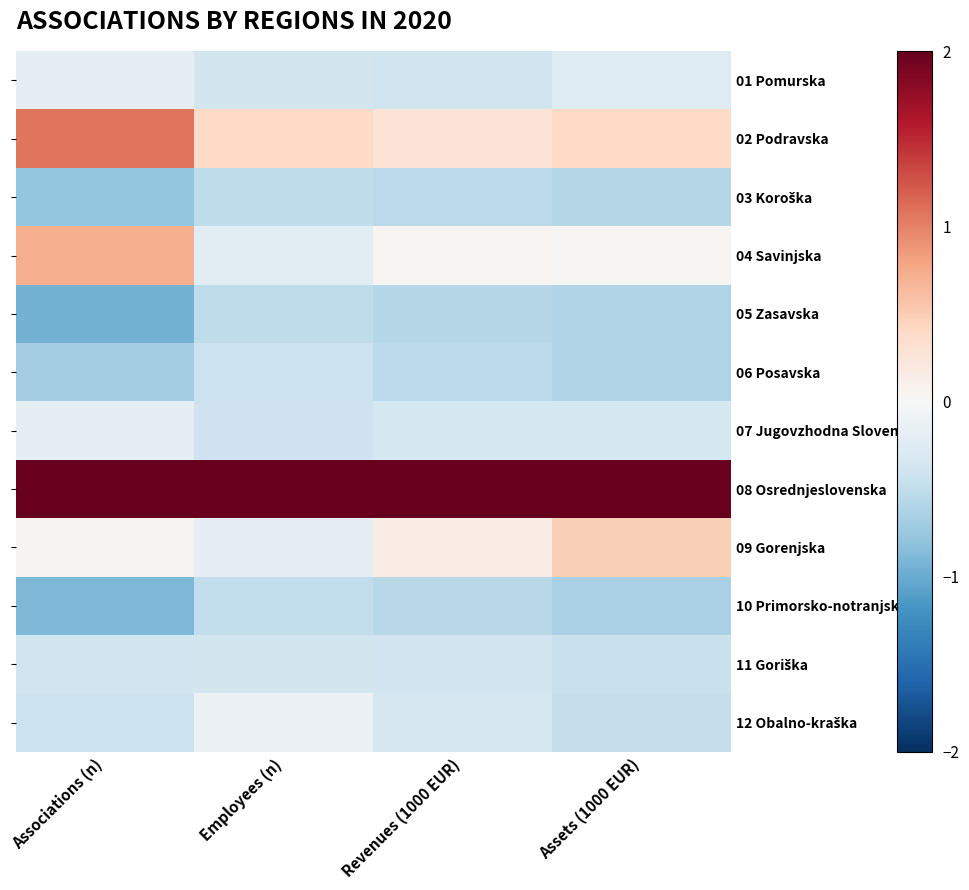

What is the approximate value of 11 Goriška at Assets (1000 EUR)?

-0.4